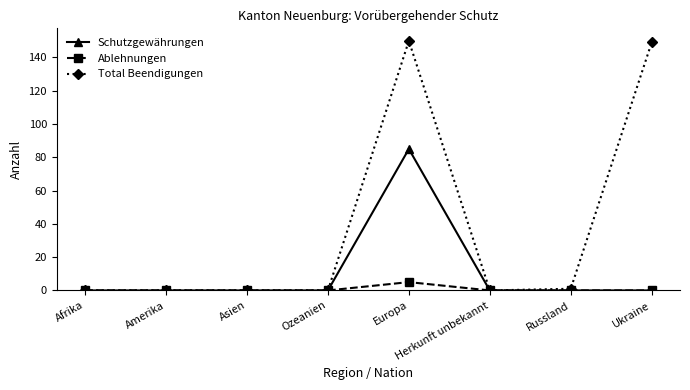

Reading left to right, list all the values displayed in this chart.

Schutzgewährungen: 0	0	0	0	85	0	0	0
Ablehnungen: 0	0	0	0	5	0	0	0
Total Beendigungen: 0	0	0	0	150	0	1	149